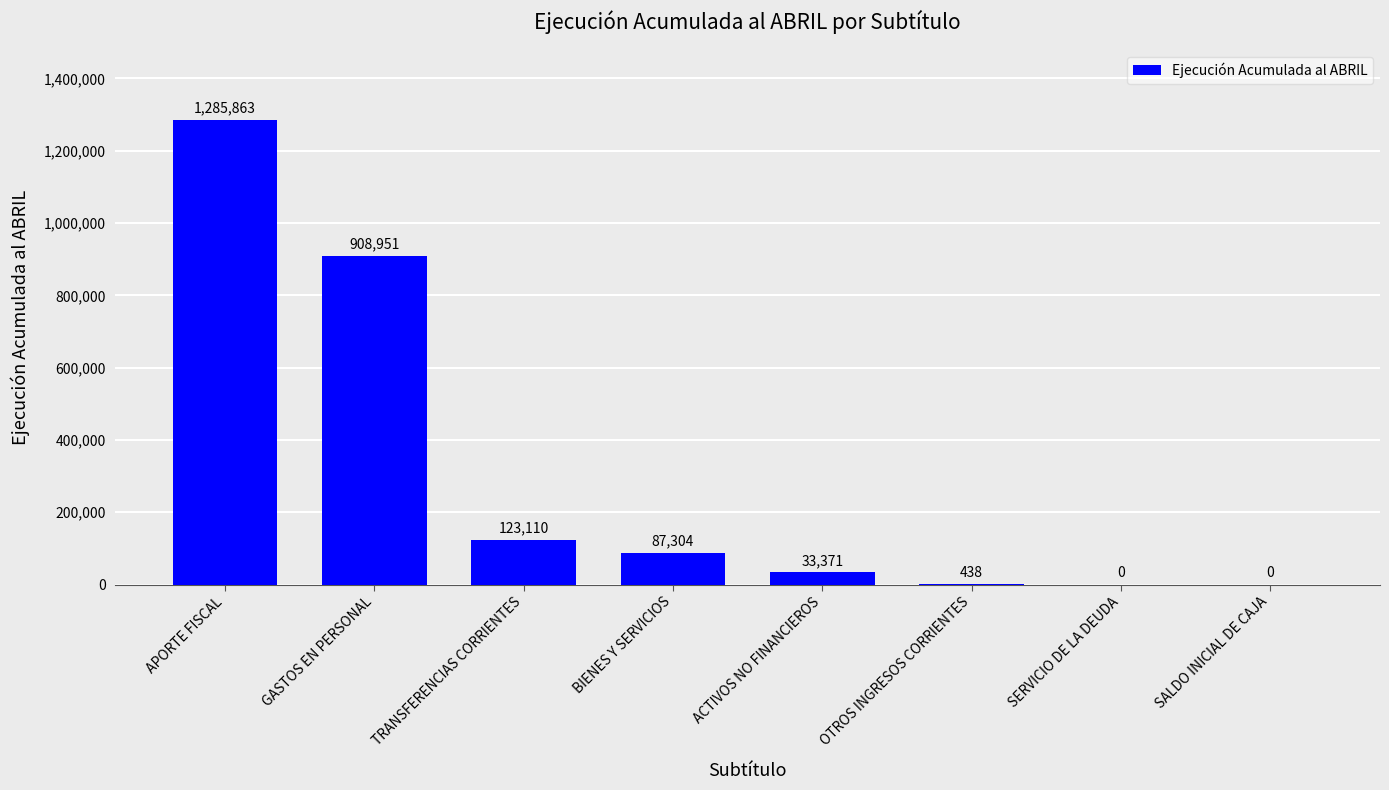

What is the greatest value displayed?

1285863